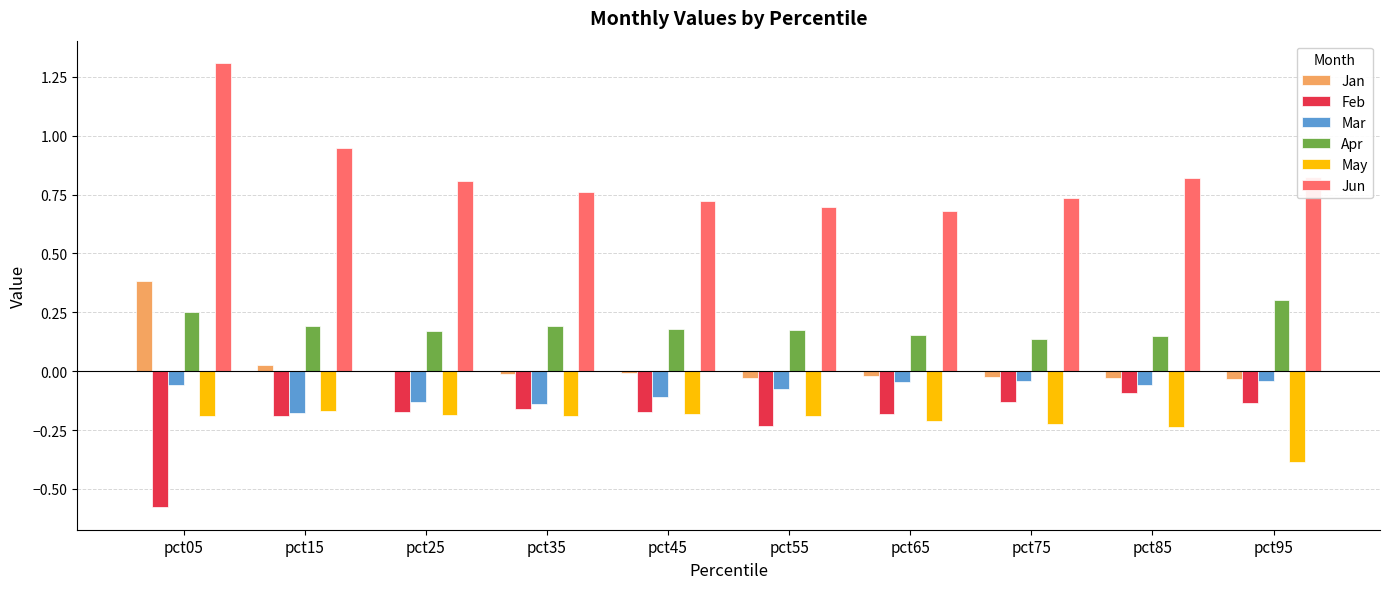

The Jun series shows 0.8 at pct35. True or false?

True